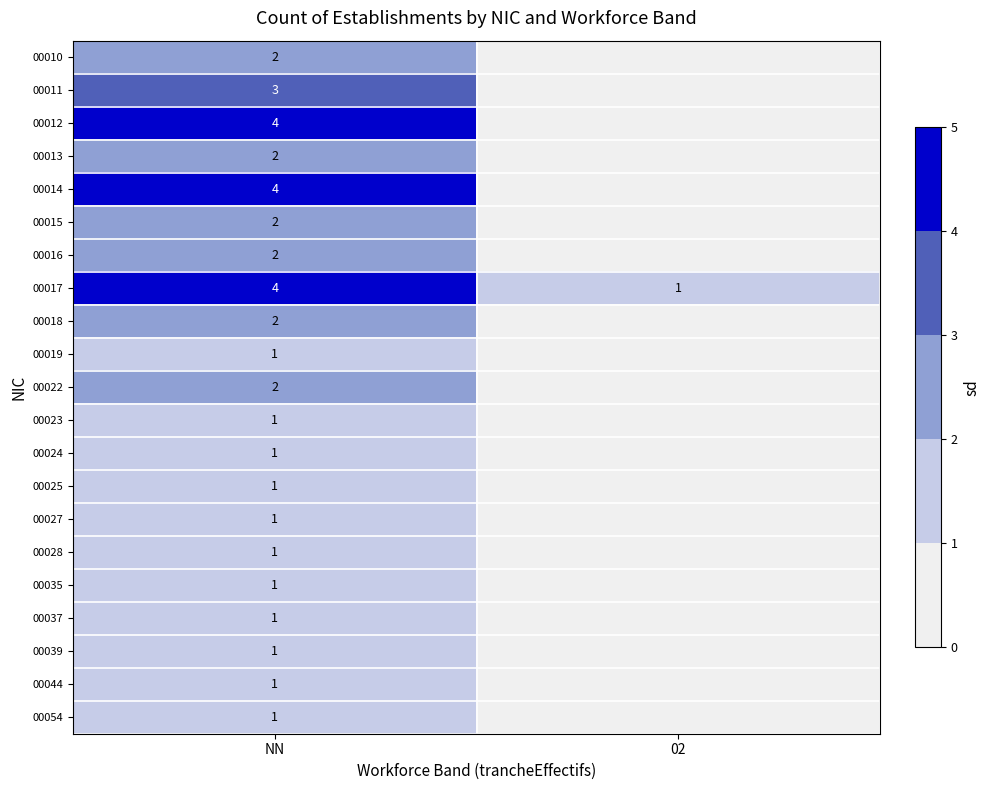

Which label corresponds to the largest value in the chart?

NN